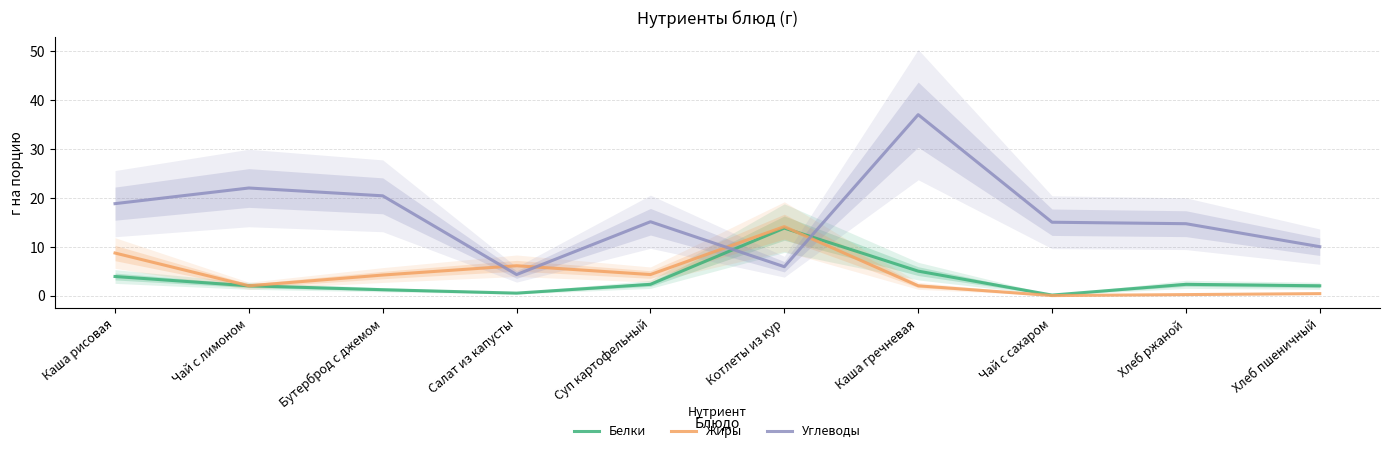

How many series are shown in this chart?

3